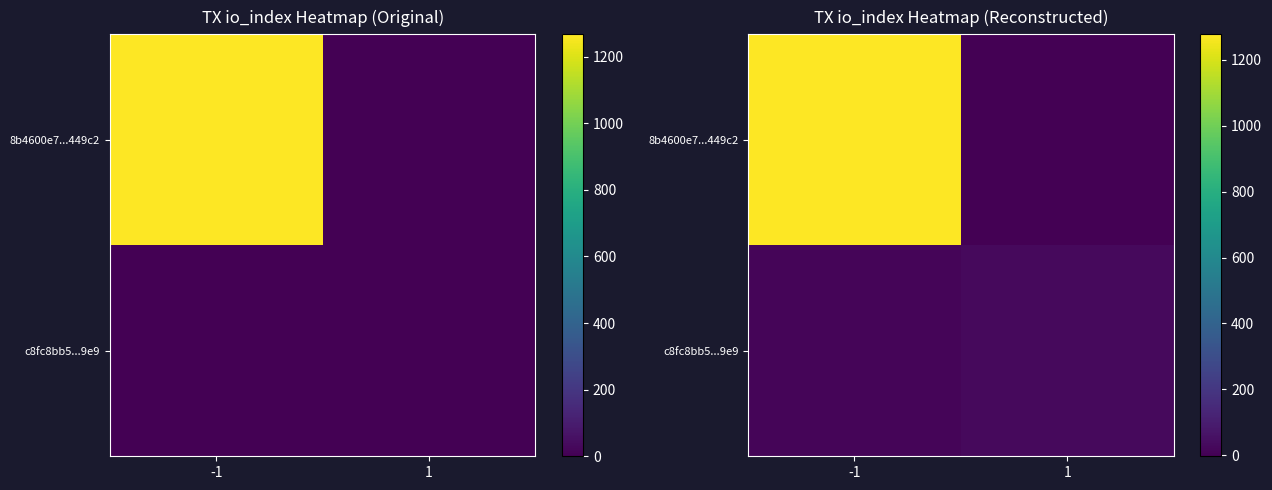

Rank the series by their maximum value, from lowest to highest.

c8fc8bb5...9e9, 8b4600e7...449c2